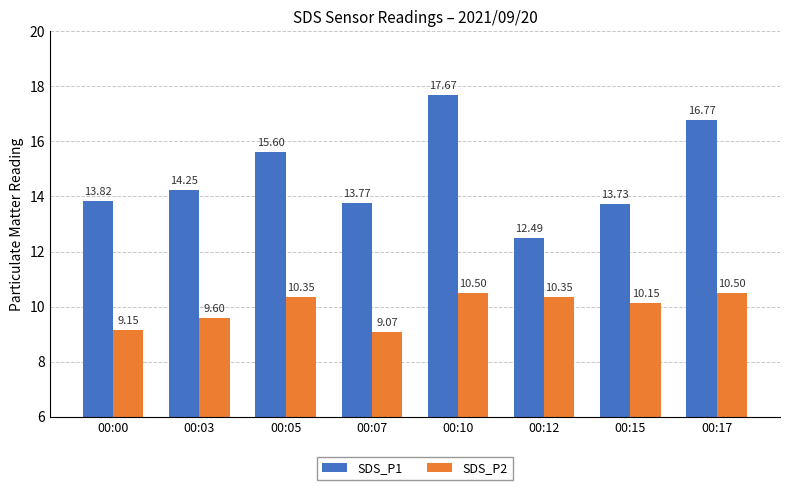

What is the spread (max minus min) of values at 00:17?

6.3